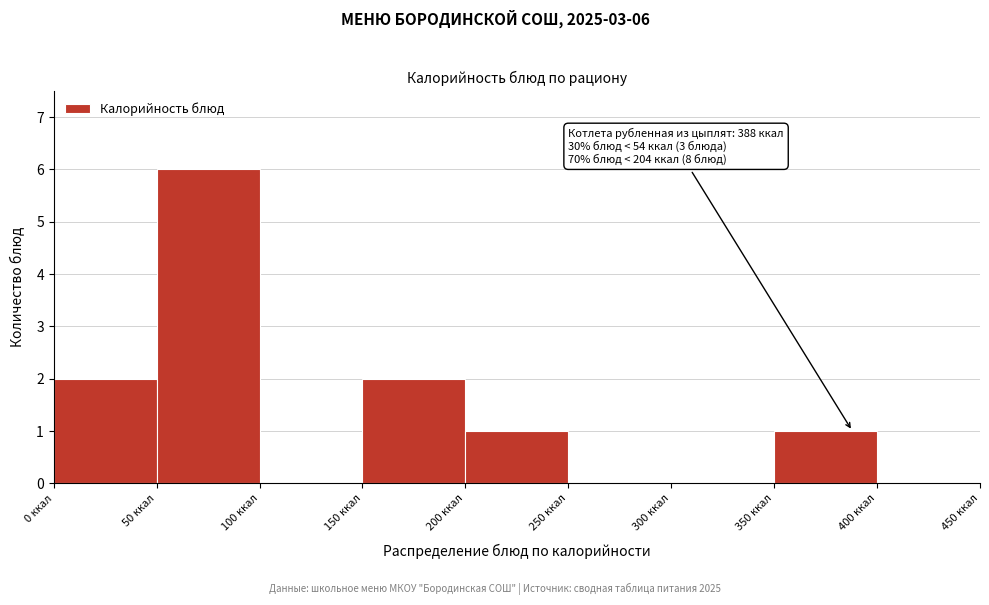

Which range on the x-axis has the tallest bar?

50 to 100